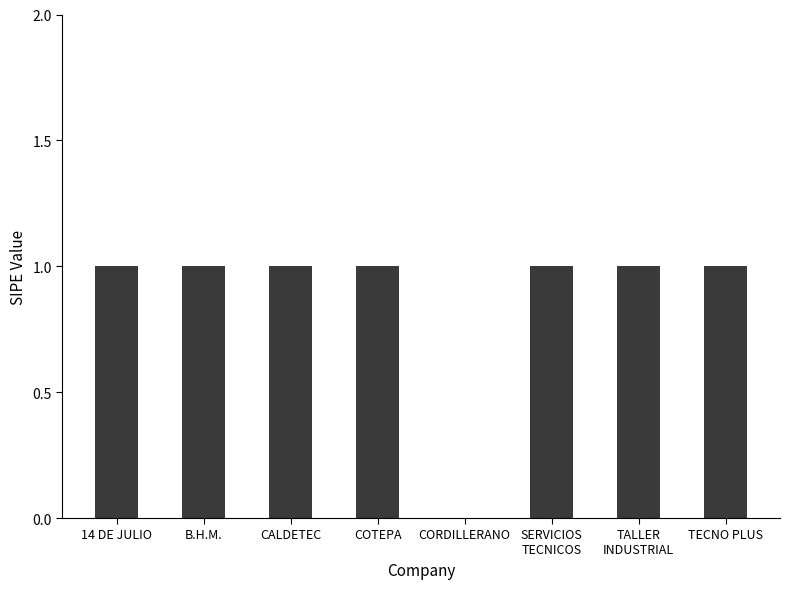

At which label is the value closest to 0?

CORDILLERANO